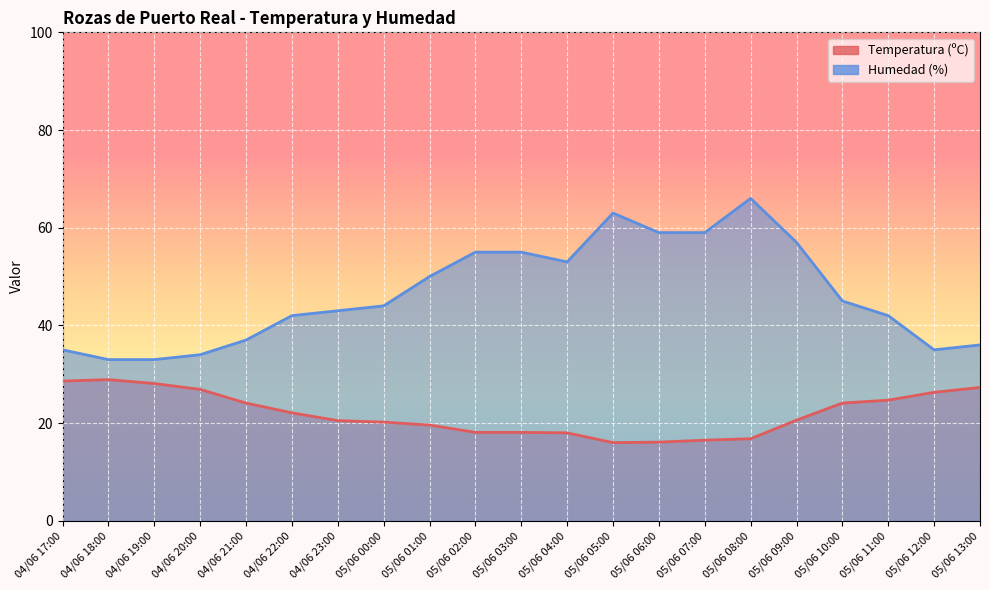

How many lines are shown in the chart?

2